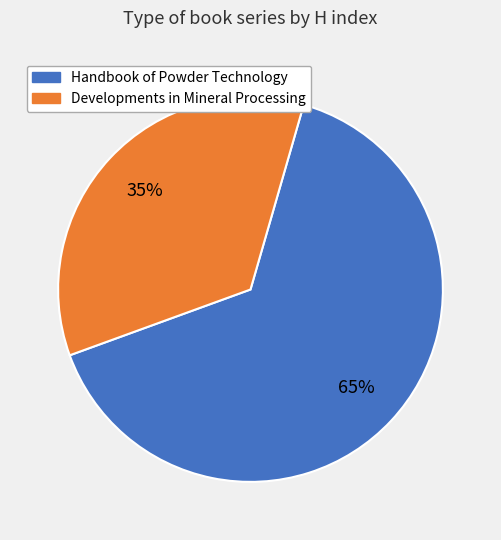

Which slice is the largest?

Handbook of Powder Technology